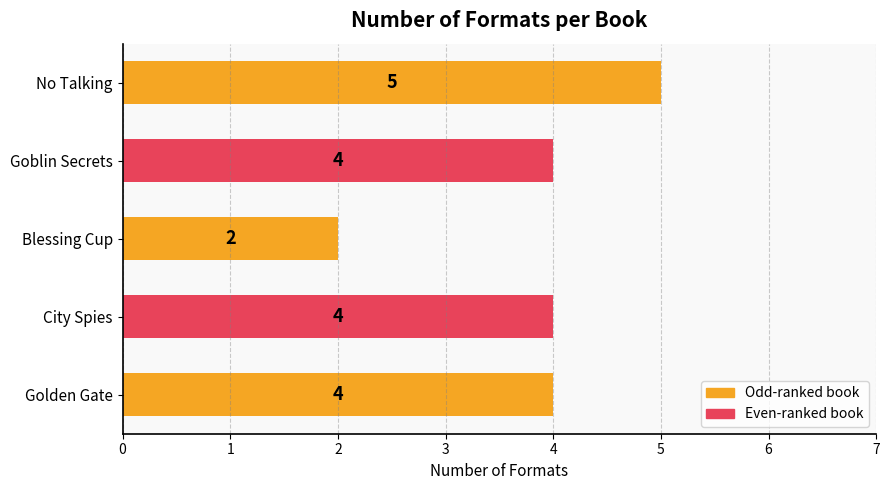

What is the average value?

4